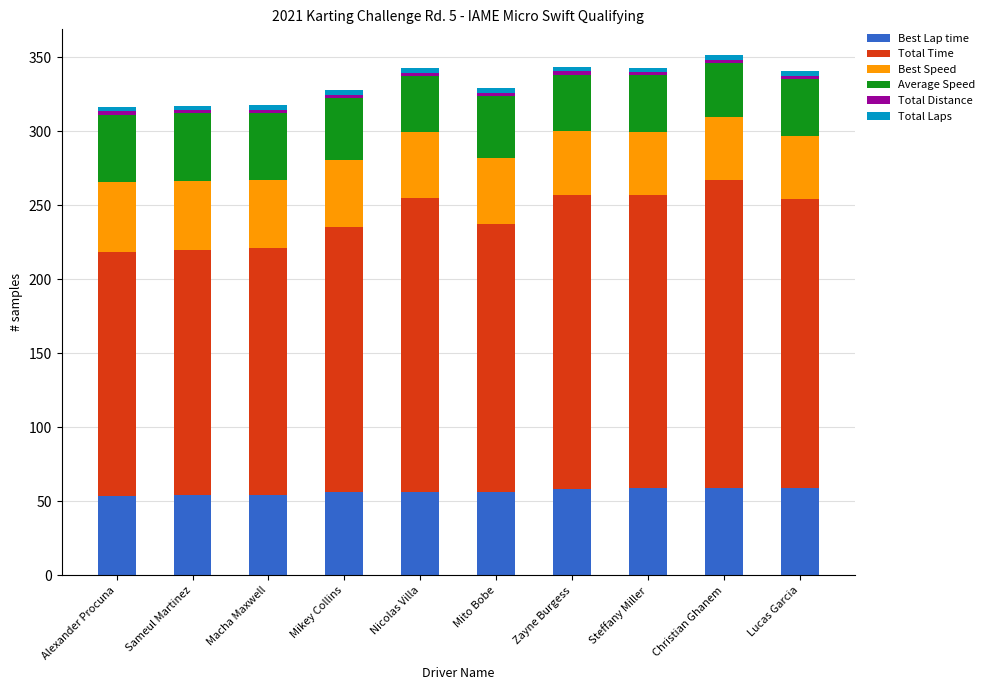

Count the number of data series in this chart.

6